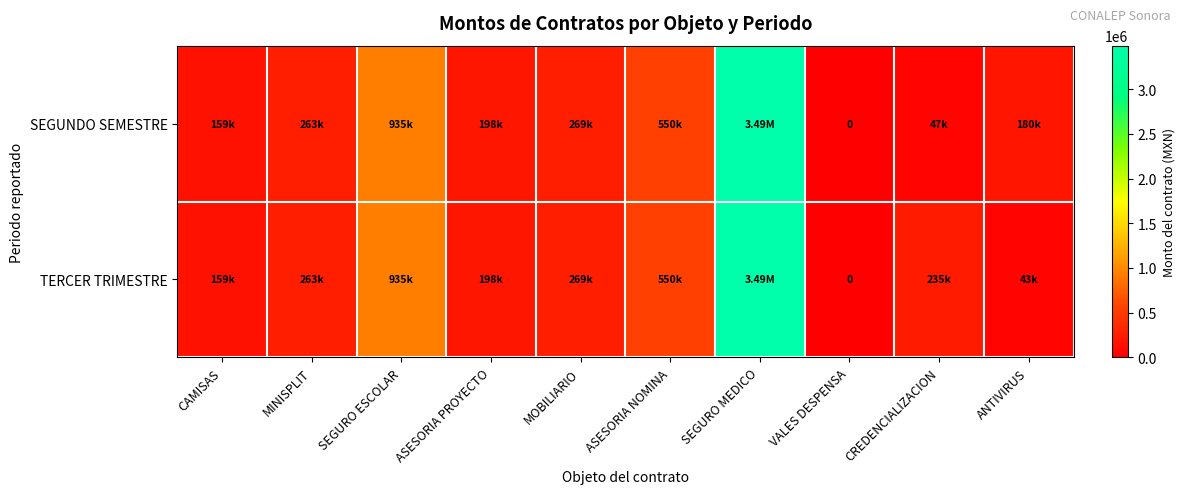

What is the difference between the second highest and minimum values in the TERCER TRIMESTRE series?

935340.0